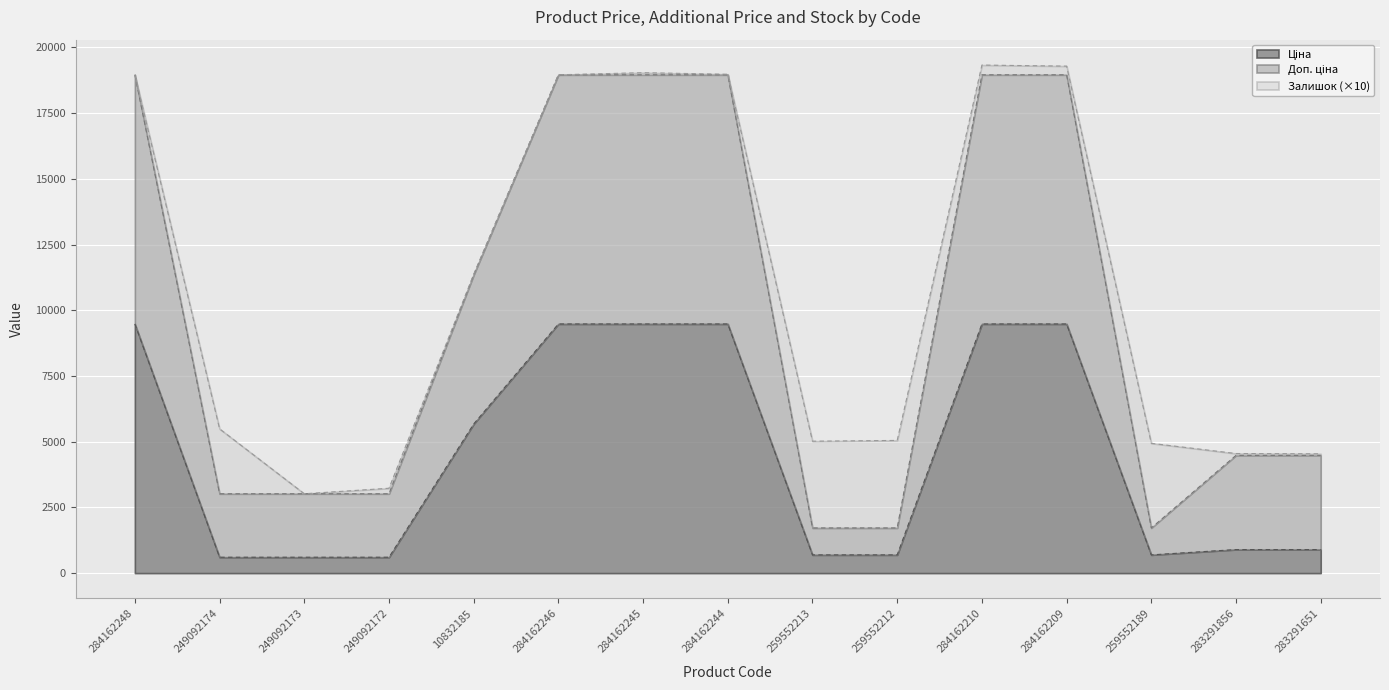

What is the label of the 3rd point from the right?

259552189